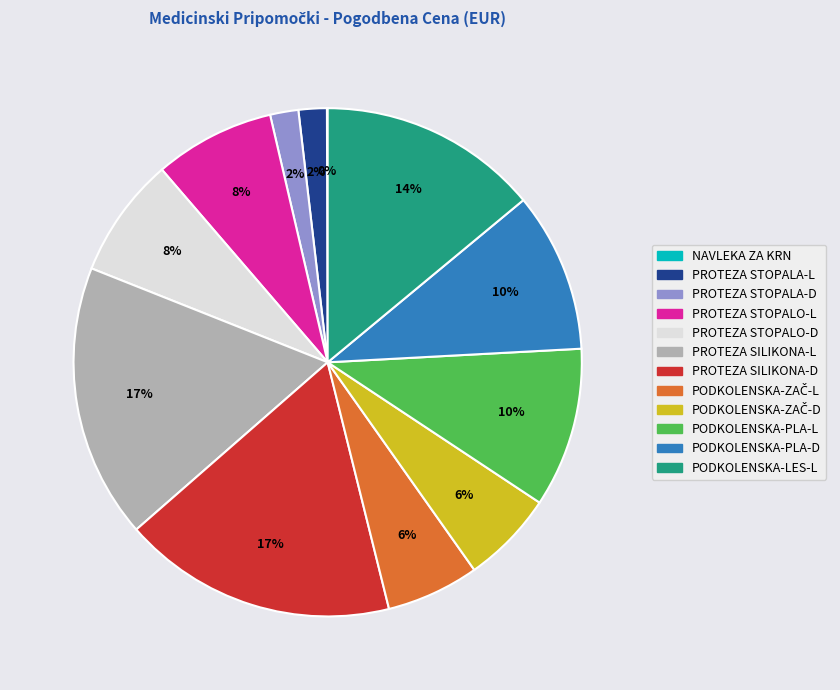

Is there any slice that represents more than half of the pie?

No